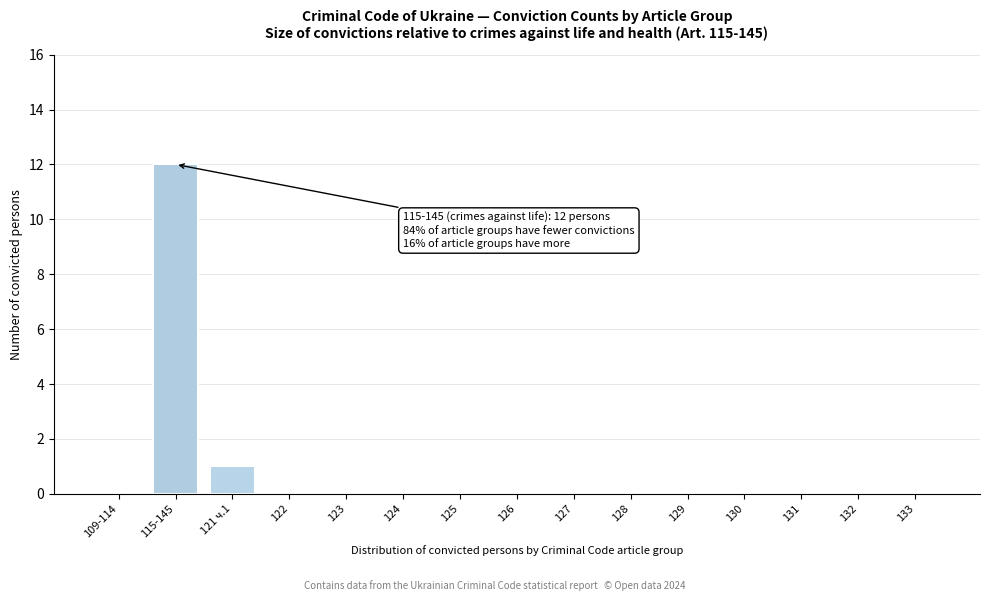

Reading right to left, transcribe all the data shown in this chart.

133=0	132=0	131=0	130=0	129=0	128=0	127=0	126=0	125=0	124=0	123=0	122=0	121 ч.1=1	115-145=12	109-114=0